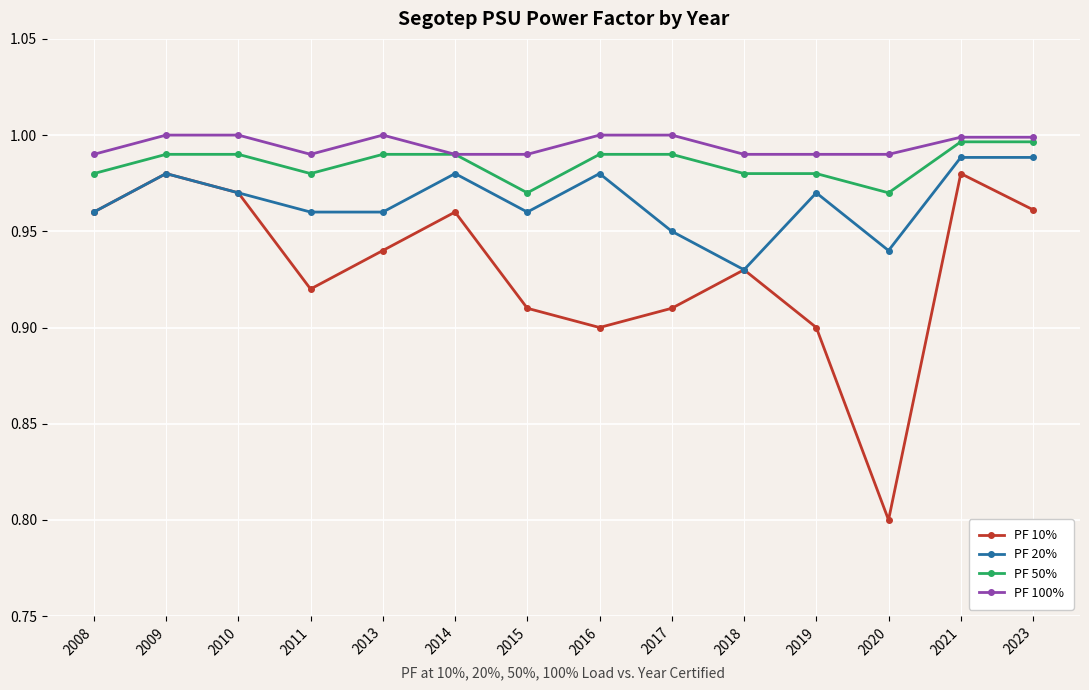

Between 2008 and 2014, which series saw the biggest shift?

PF 20%